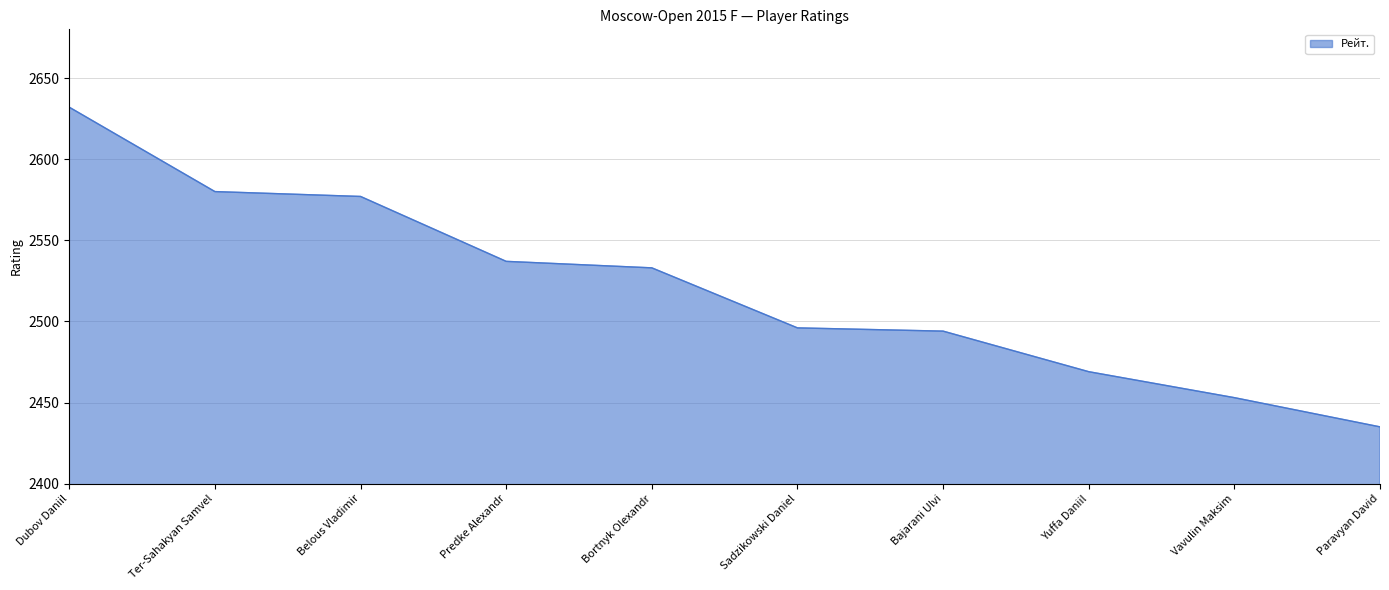

Does the chart have visible grid lines?

Yes